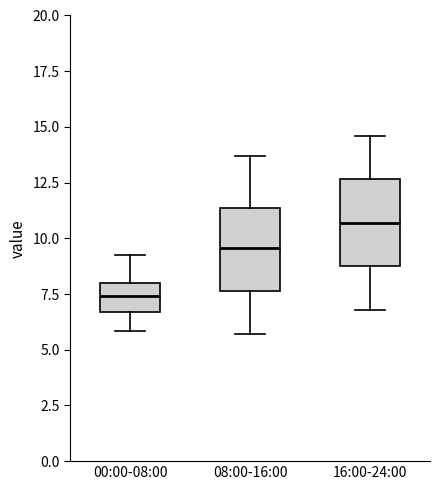

Reading left to right, read every box against the y-axis: the position of its median line, the range the box covers, and the ends of its whiskers. The values are not printed on the chart, so give them approximately, as read against the axis.

00:00-08:00: median 7.5, box 6.5 to 8.0, whiskers 6.0 to 9.5
08:00-16:00: median 9.5, box 7.5 to 11.5, whiskers 5.5 to 13.5
16:00-24:00: median 10.5, box 9.0 to 12.5, whiskers 7.0 to 14.5